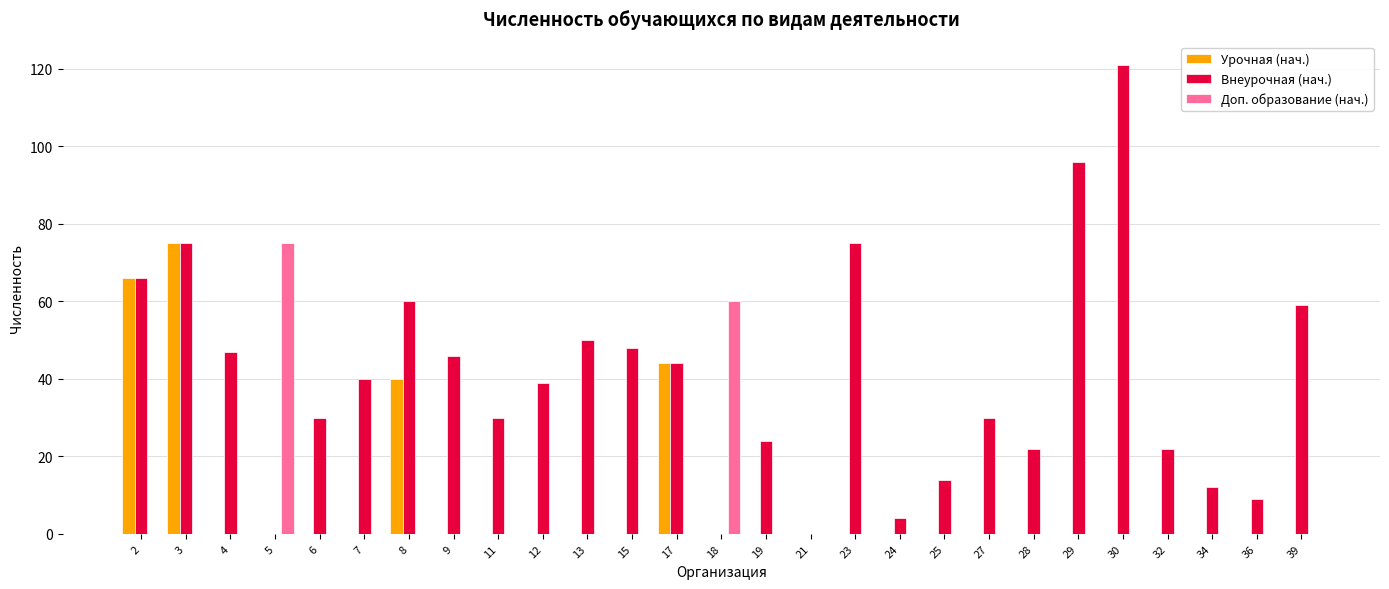

Which series has the widest spread of values?

Внеурочная (нач.)